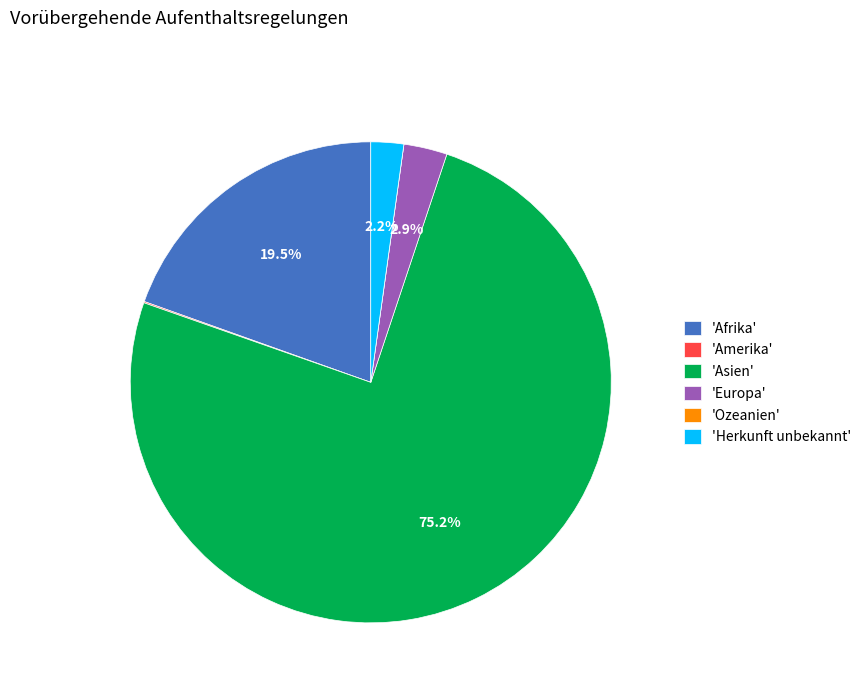

Which has a higher value, 'Afrika' or 'Herkunft unbekannt'?

'Afrika'